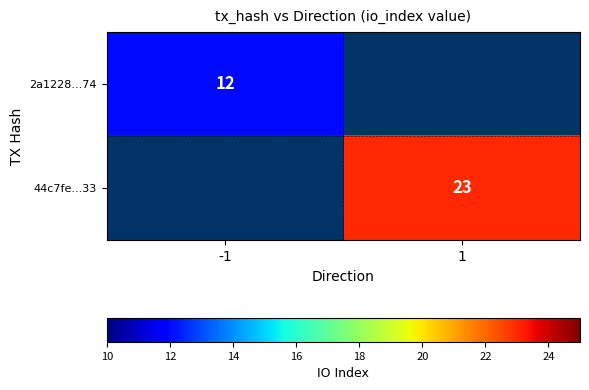

How many series are shown in this chart?

2